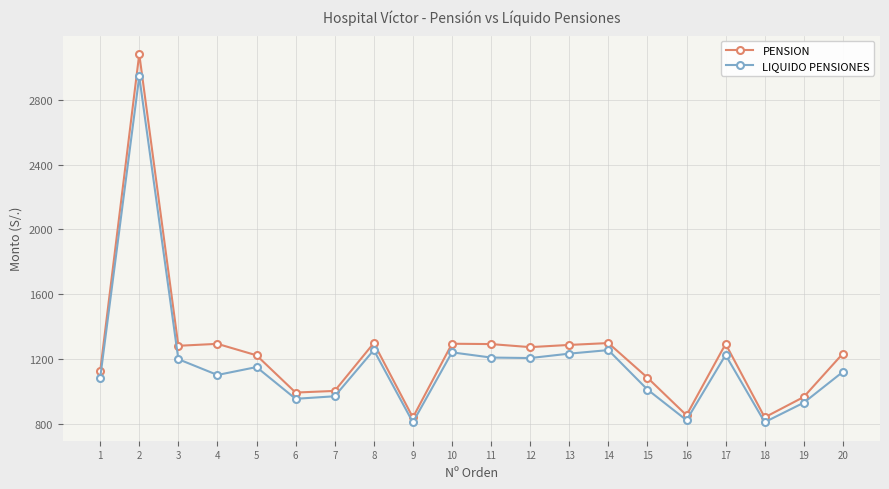

Rank the series by their average value, from highest to lowest.

PENSION, LIQUIDO PENSIONES